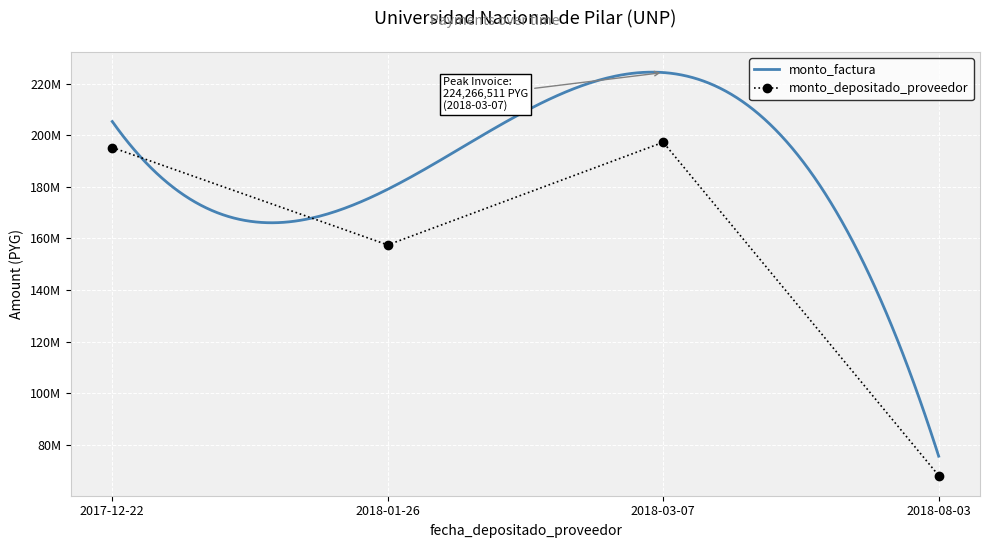

At which label is the value closest to 132724163?

2018-01-26